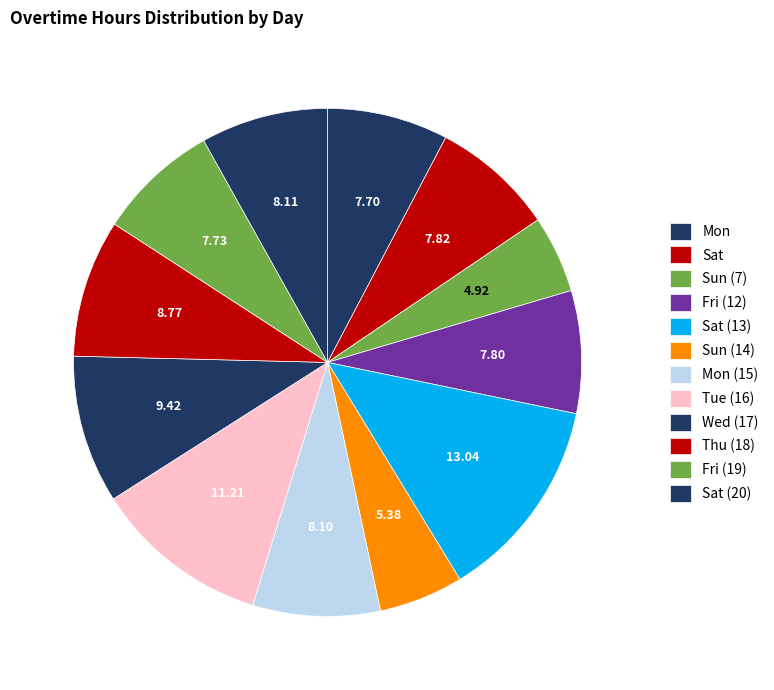

What is the total percentage of Thu (18) and Sun (14)?

14.1%